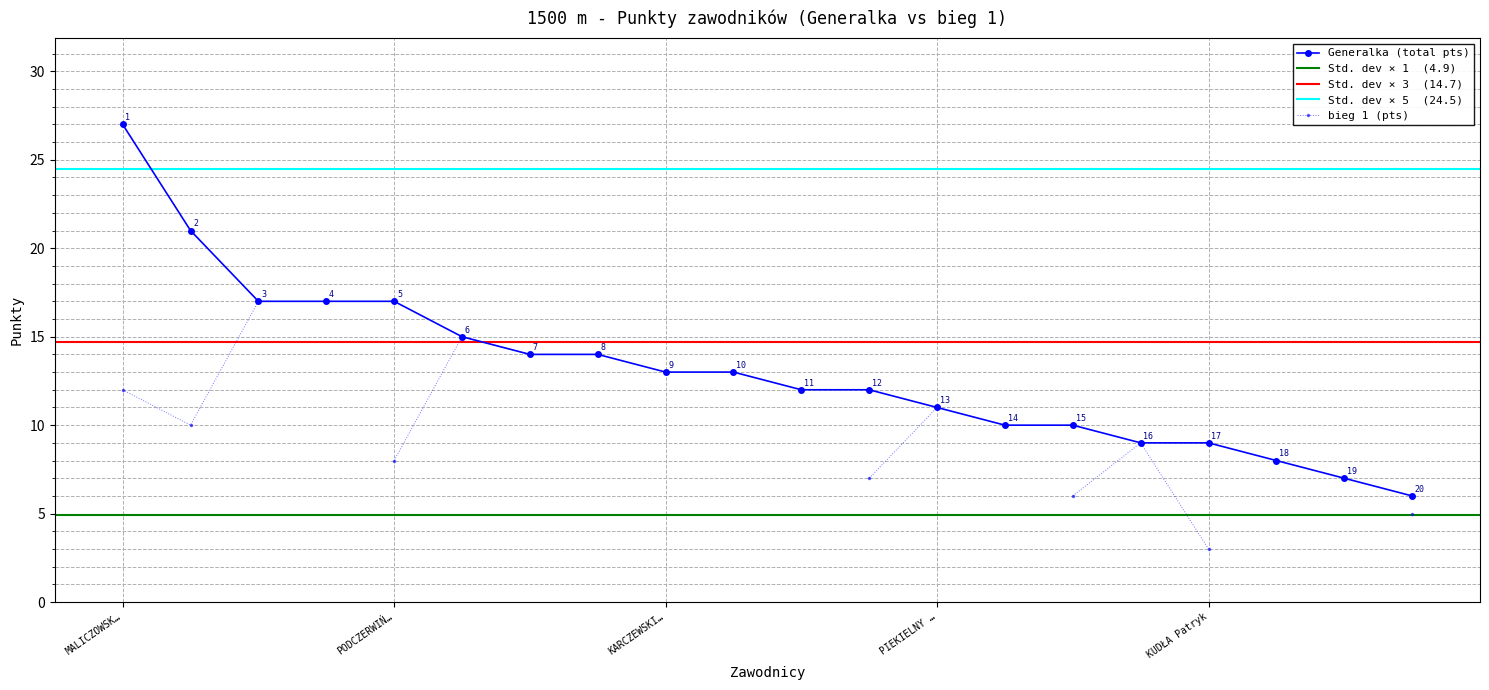

Where does the Generalka (total pts) series first go above 13?

MALICZOWSK…